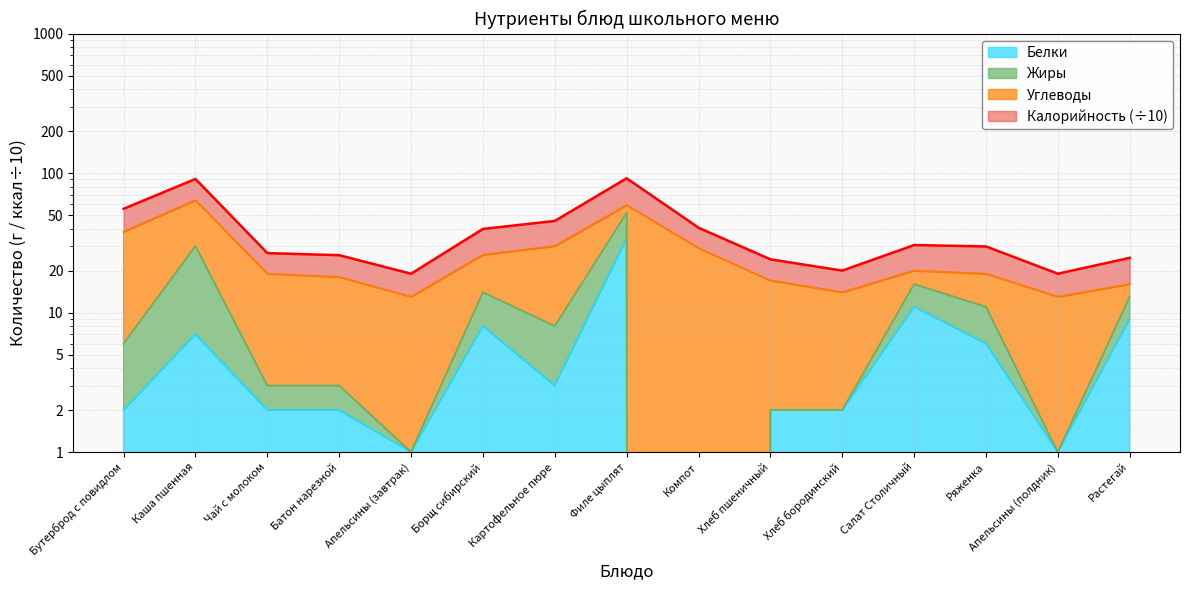

Which label corresponds to the largest value in the chart?

Филе цыплят